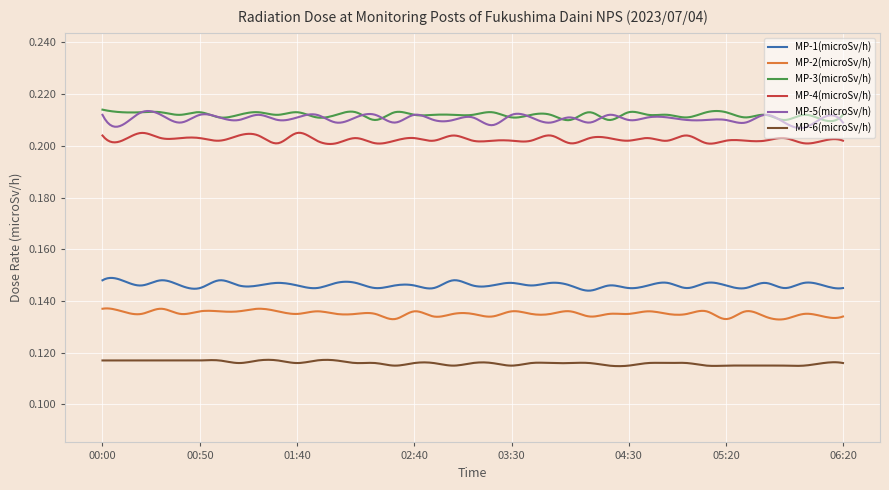

True or false: MP-2(microSv/h) and MP-3(microSv/h) intersect in this chart.

False